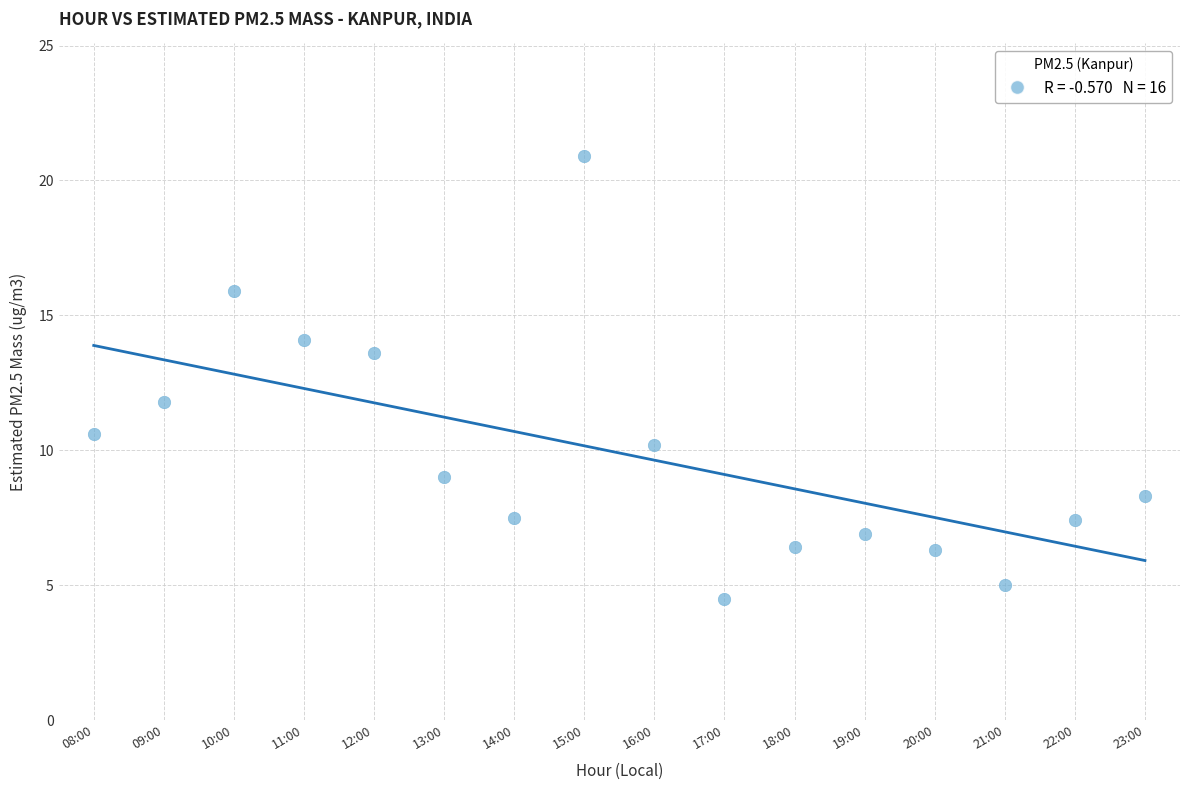

What is the range of X values (max minus min)?

15.0